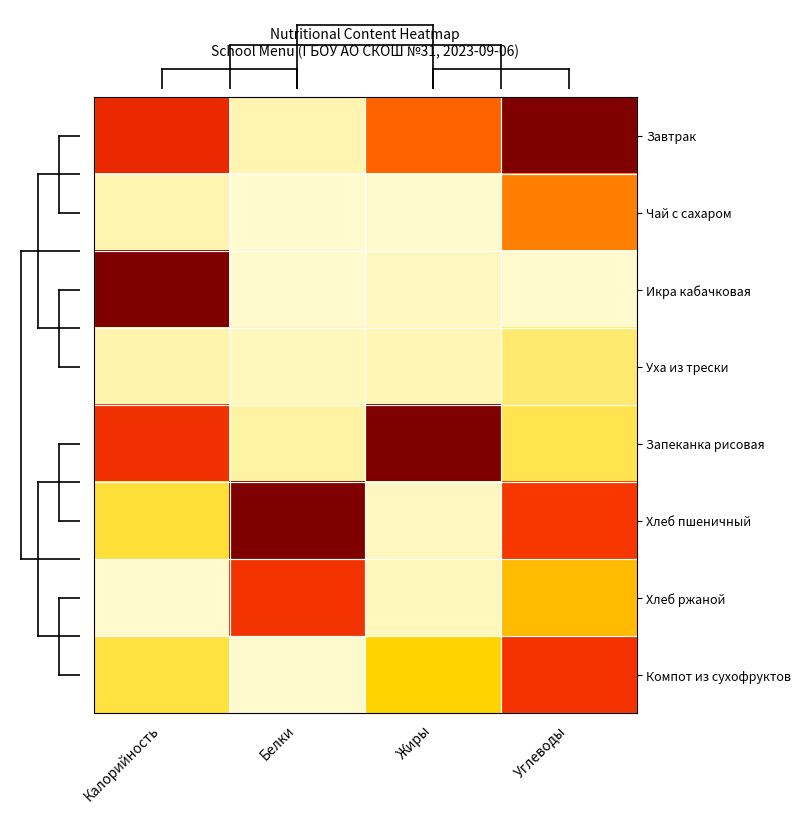

What is the difference between the highest and lowest values at Калорийность?

1.0